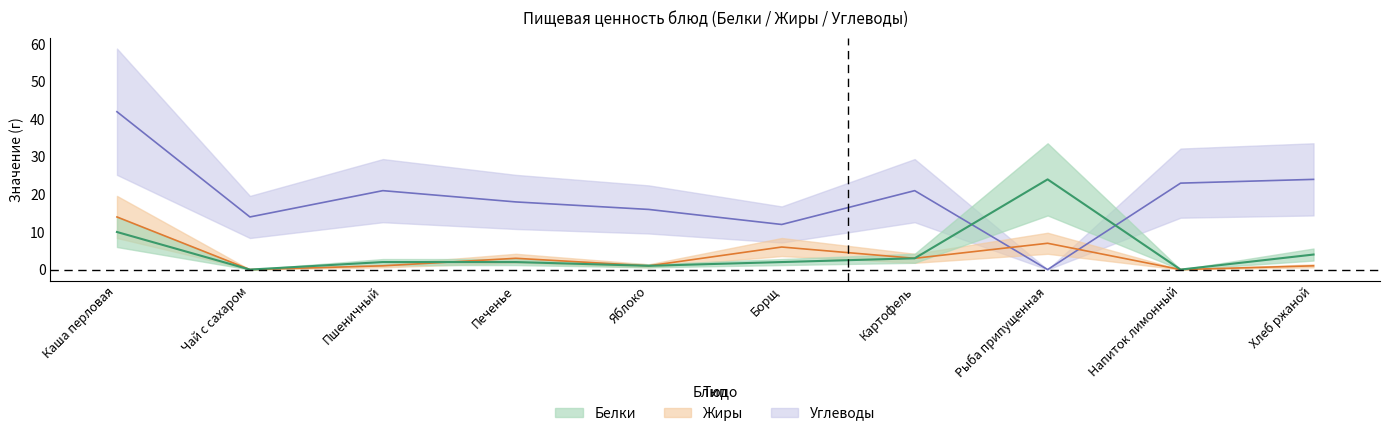

What is the label of the 2nd point from the right?

Напиток лимонный